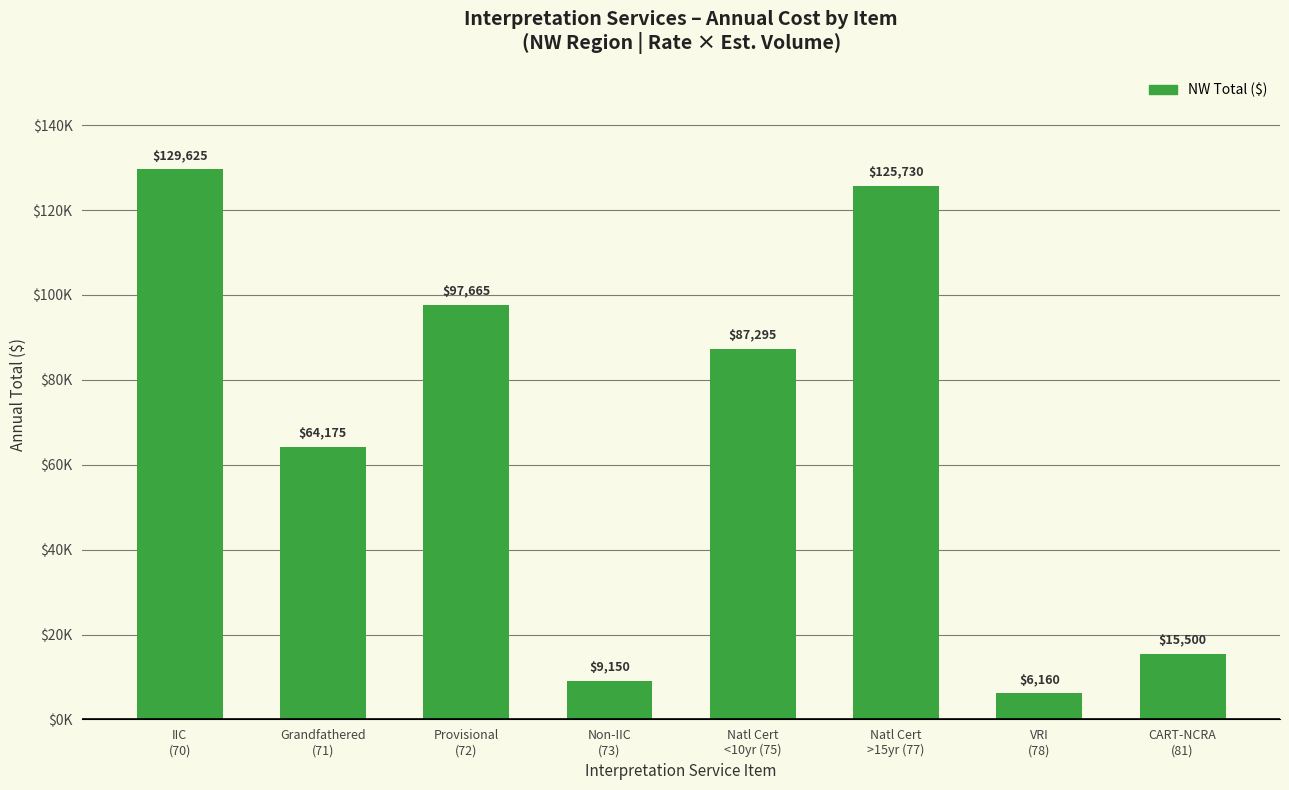

At which category does the chart reach its minimum across all series?

VRI
(78)